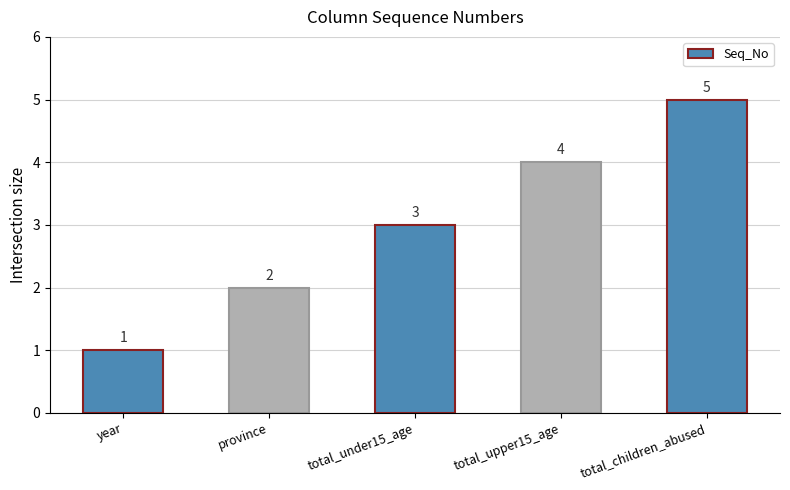

Which has a higher value, total_under15_age or total_children_abused?

total_children_abused